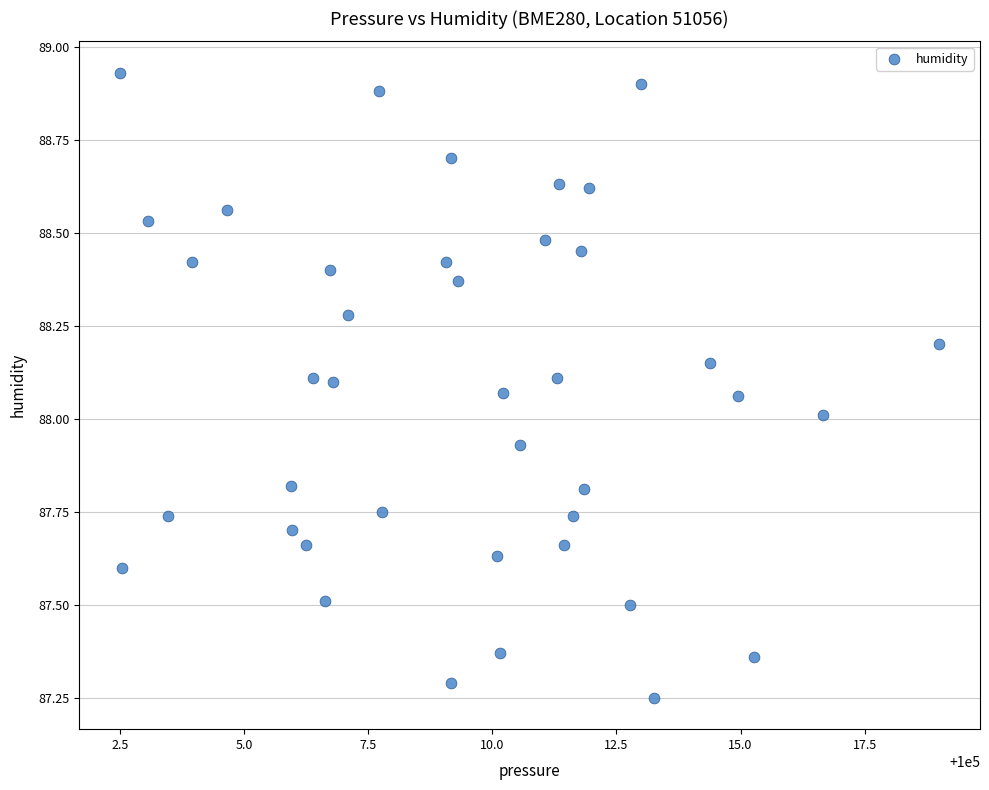

What is the range of X values (max minus min)?

16.5